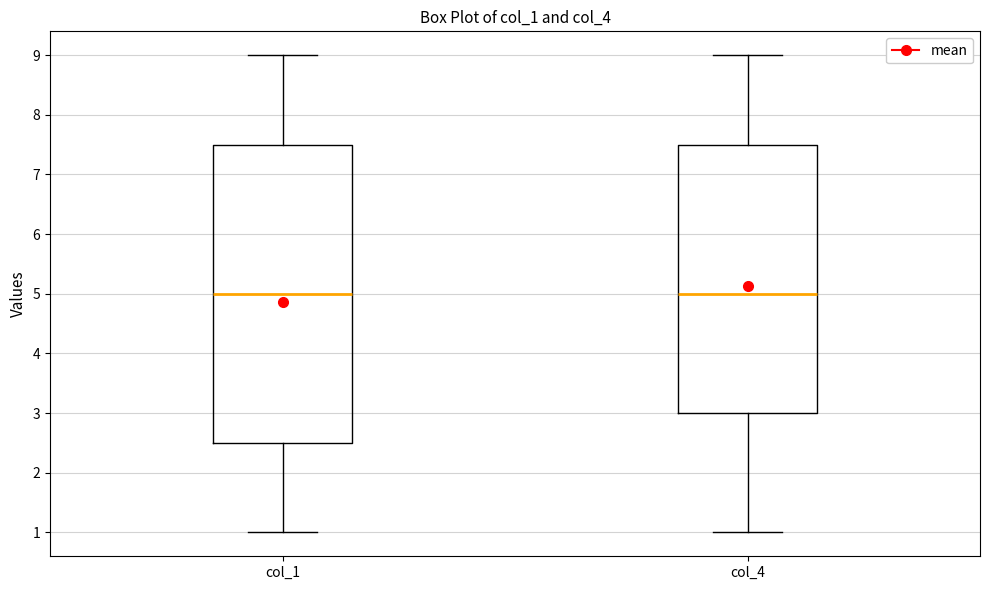

Reading left to right, read every box against the y-axis: the position of its median line, the range the box covers, and the ends of its whiskers. The values are not printed on the chart, so give them approximately, as read against the axis.

col_1: median 5.0, box 2.5 to 7.5, whiskers 1.0 to 9.0
col_4: median 5.0, box 3.0 to 7.5, whiskers 1.0 to 9.0